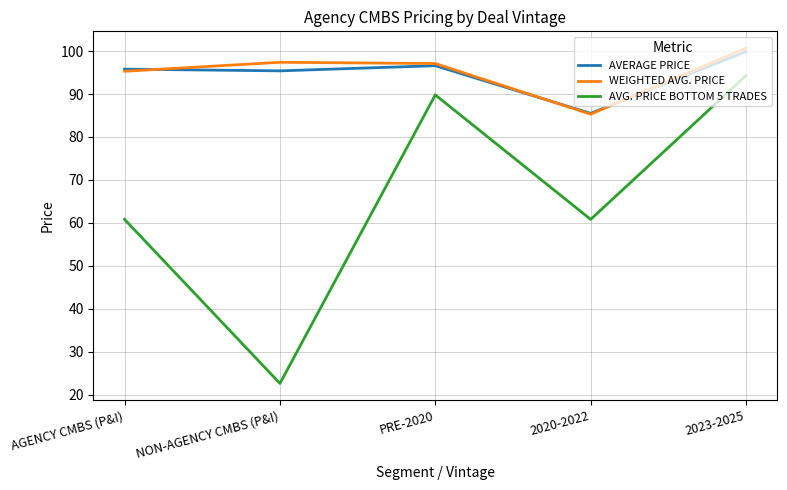

What is the highest value of the AVG. PRICE BOTTOM 5 TRADES series?

94.3